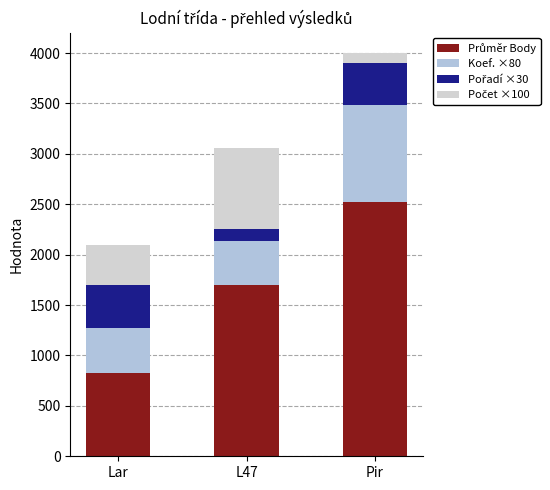

At which category is the sum across all series the highest?

Pir